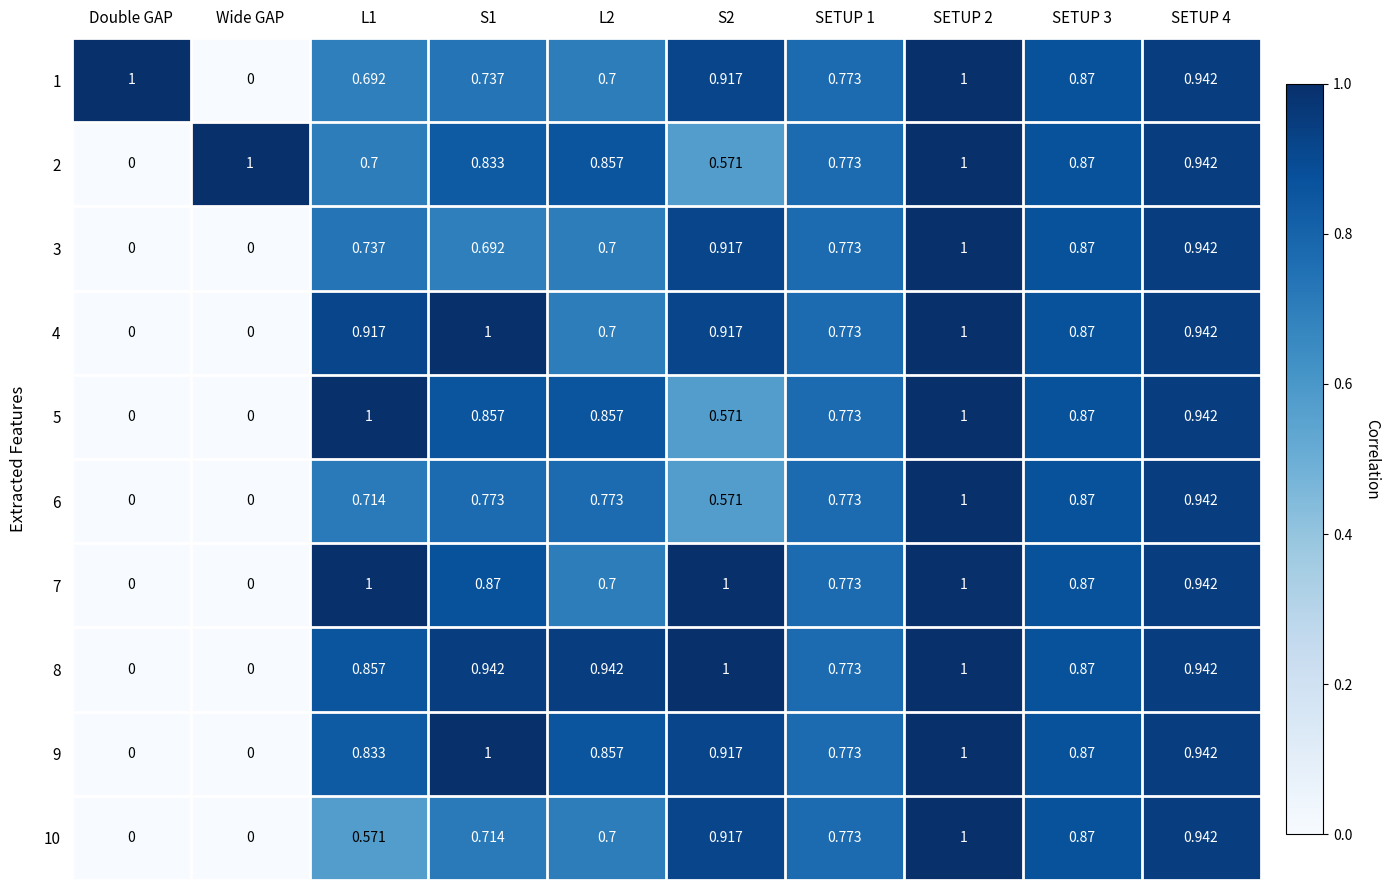

Is the value of 1 at SETUP 3 greater than the value of 3 at Double GAP?

Yes